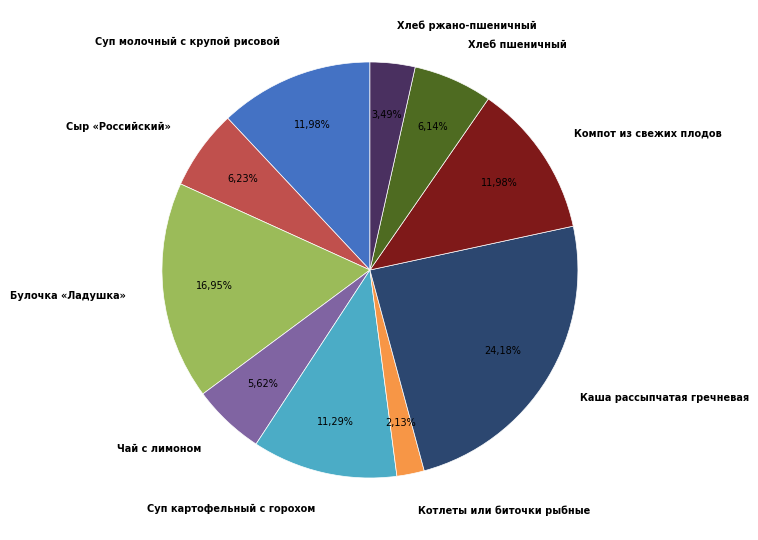

Does Котлеты или биточки рыбные represent more than half of the total?

No